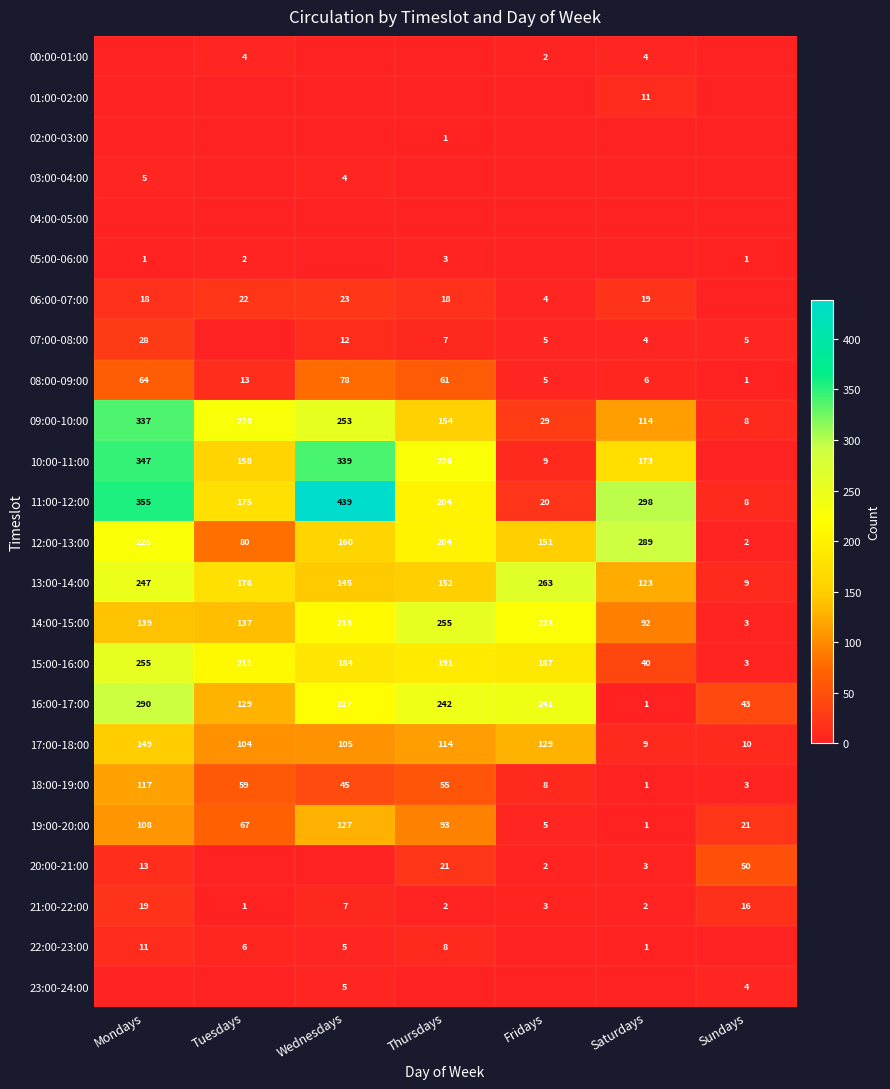

What is the average value of the 13:00-14:00 series?

159